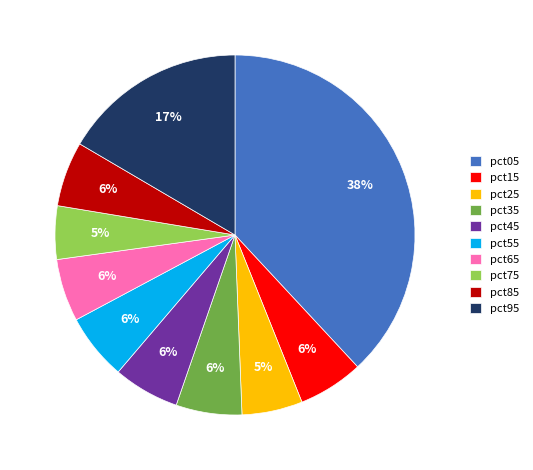

Combined, do pct95 and pct25 account for over 50%?

No